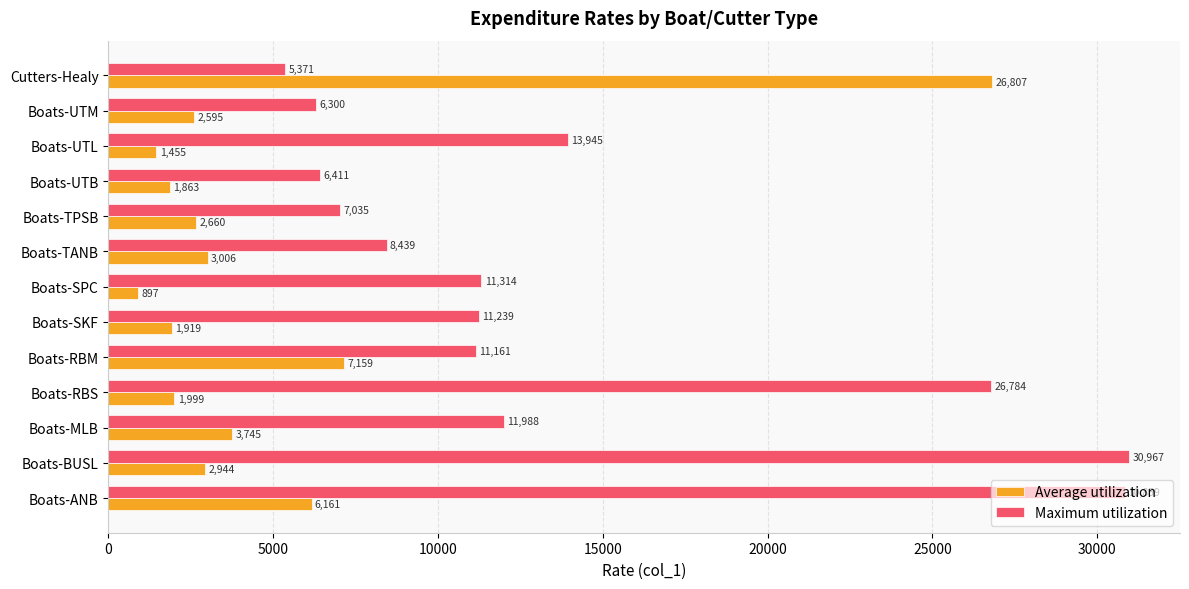

What is the difference between the second highest and second lowest values in the Maximum utilization series?

24559